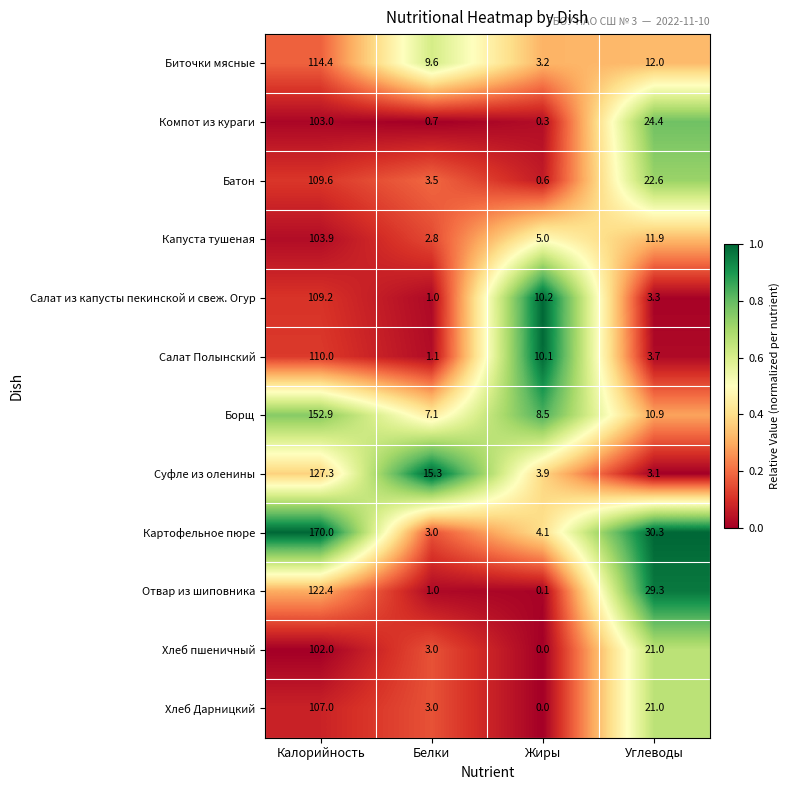

Where is Хлеб Дарницкий nearest to the value 53?

Углеводы